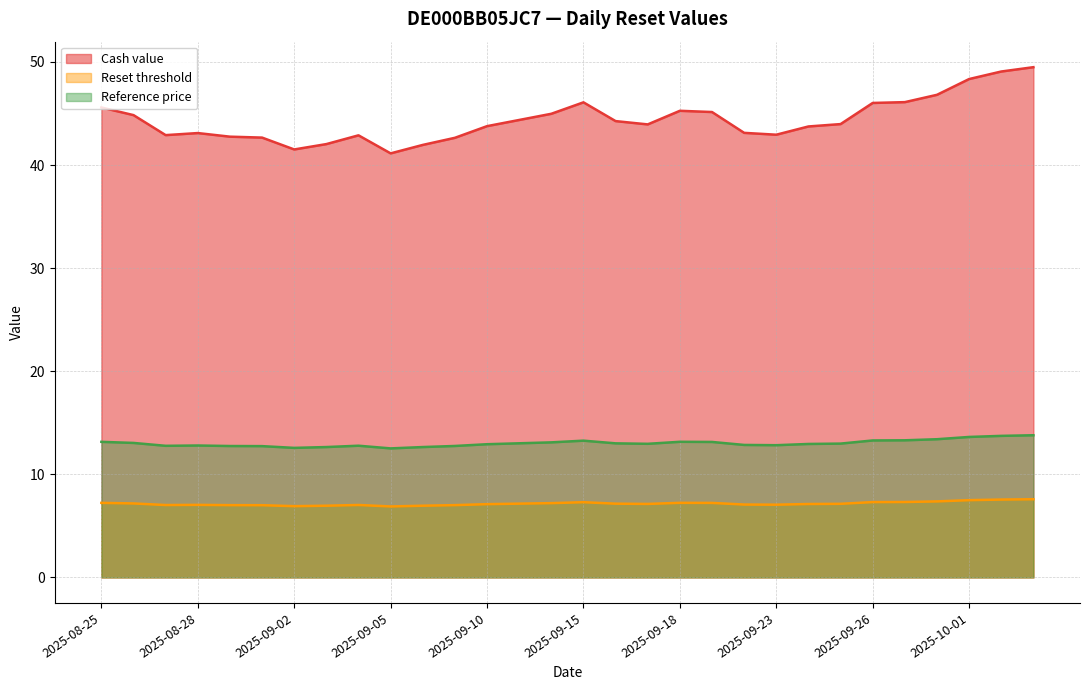

Reading right to left, what are all the values shown in this chart?

Cash value: 2025-10-03=49.5	2025-10-02=49.1	2025-10-01=48.3	2025-09-30=46.8	2025-09-29=46.1	2025-09-26=46.0	2025-09-25=44.0	2025-09-24=43.7	2025-09-23=42.9	2025-09-22=43.1	2025-09-19=45.1	2025-09-18=45.3	2025-09-17=43.9	2025-09-16=44.3	2025-09-15=46.1	2025-09-12=45.0	2025-09-11=44.4	2025-09-10=43.8	2025-09-09=42.6	2025-09-08=42.0	2025-09-05=41.1	2025-09-04=42.9	2025-09-03=42.0	2025-09-02=41.5	2025-09-01=42.7	2025-08-29=42.8	2025-08-28=43.1	2025-08-27=42.9	2025-08-26=44.8	2025-08-25=45.6
Reset threshold: 2025-10-03=7.6	2025-10-02=7.6	2025-10-01=7.5	2025-09-30=7.4	2025-09-29=7.3	2025-09-26=7.3	2025-09-25=7.1	2025-09-24=7.1	2025-09-23=7.1	2025-09-22=7.1	2025-09-19=7.2	2025-09-18=7.2	2025-09-17=7.1	2025-09-16=7.2	2025-09-15=7.3	2025-09-12=7.2	2025-09-11=7.2	2025-09-10=7.1	2025-09-09=7.0	2025-09-08=7.0	2025-09-05=6.9	2025-09-04=7.0	2025-09-03=7.0	2025-09-02=6.9	2025-09-01=7.0	2025-08-29=7.0	2025-08-28=7.0	2025-08-27=7.0	2025-08-26=7.2	2025-08-25=7.2
Reference price: 2025-10-03=13.8	2025-10-02=13.7	2025-10-01=13.6	2025-09-30=13.4	2025-09-29=13.3	2025-09-26=13.3	2025-09-25=13.0	2025-09-24=12.9	2025-09-23=12.8	2025-09-22=12.8	2025-09-19=13.1	2025-09-18=13.2	2025-09-17=13.0	2025-09-16=13.0	2025-09-15=13.3	2025-09-12=13.1	2025-09-11=13.0	2025-09-10=12.9	2025-09-09=12.8	2025-09-08=12.6	2025-09-05=12.5	2025-09-04=12.8	2025-09-03=12.6	2025-09-02=12.6	2025-09-01=12.7	2025-08-29=12.7	2025-08-28=12.8	2025-08-27=12.8	2025-08-26=13.0	2025-08-25=13.2